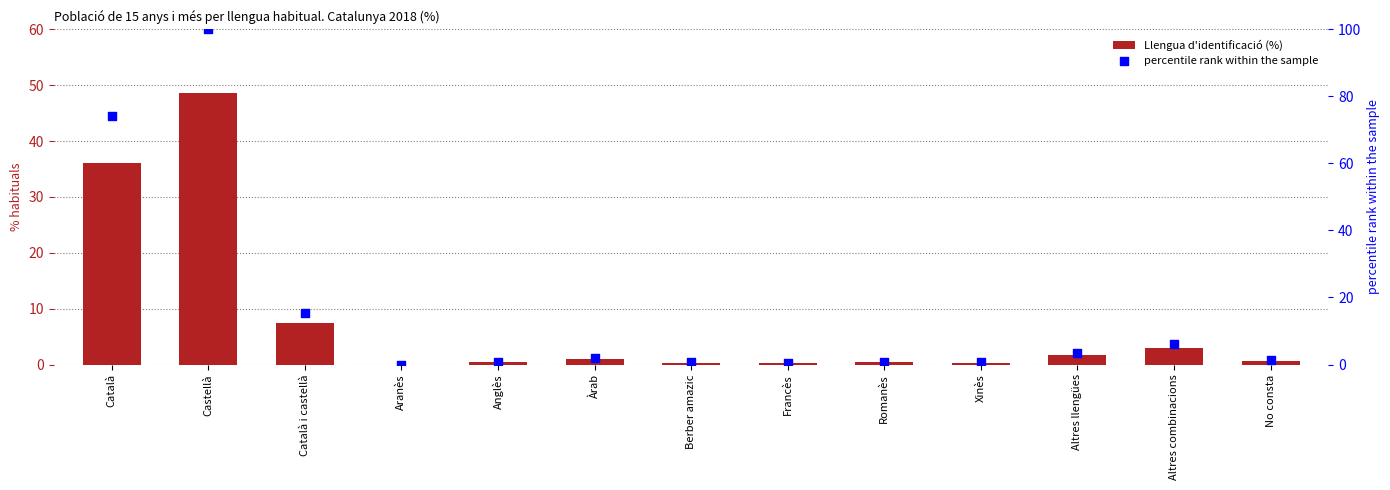

Which series has the largest total across all categories?

percentile rank within the sample